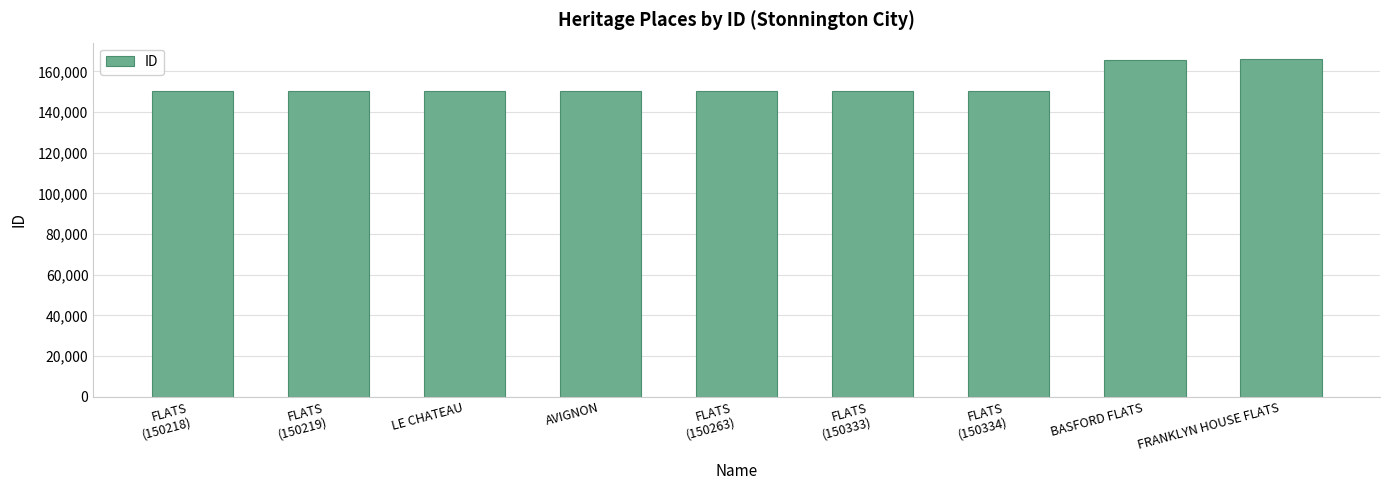

Is it true that the value at AVIGNON is 150262?

True